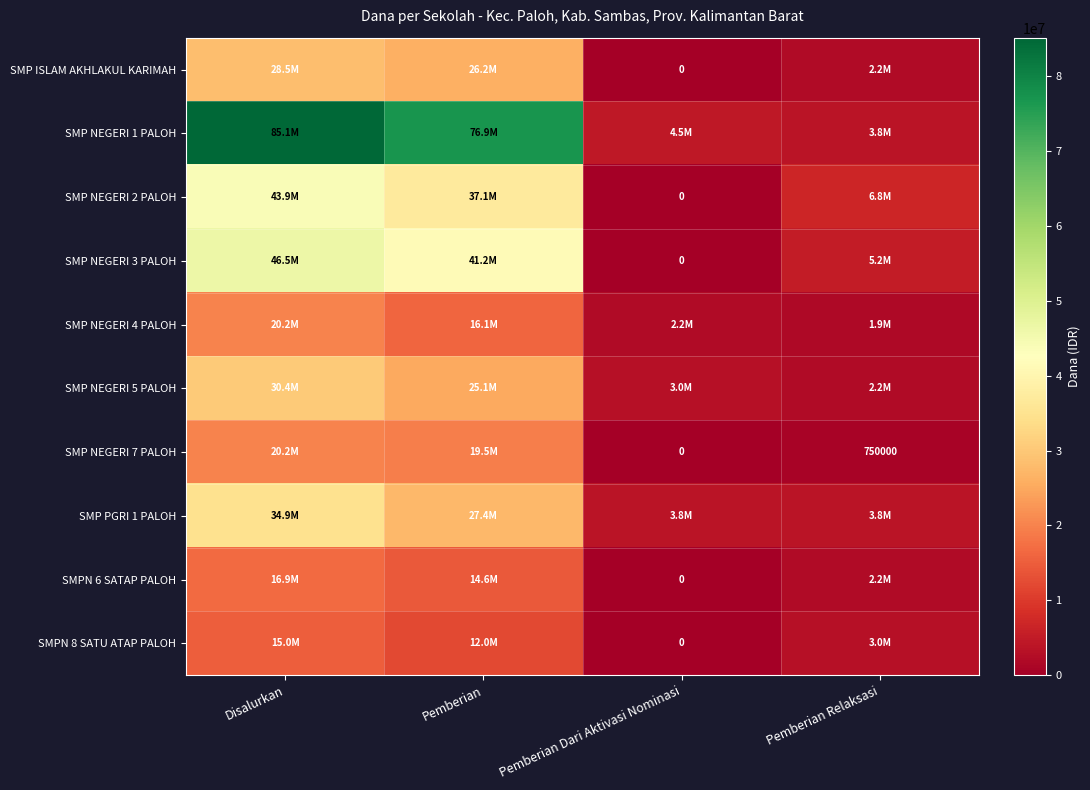

Where does the SMP NEGERI 4 PALOH series first go above 16125000?

Disalurkan